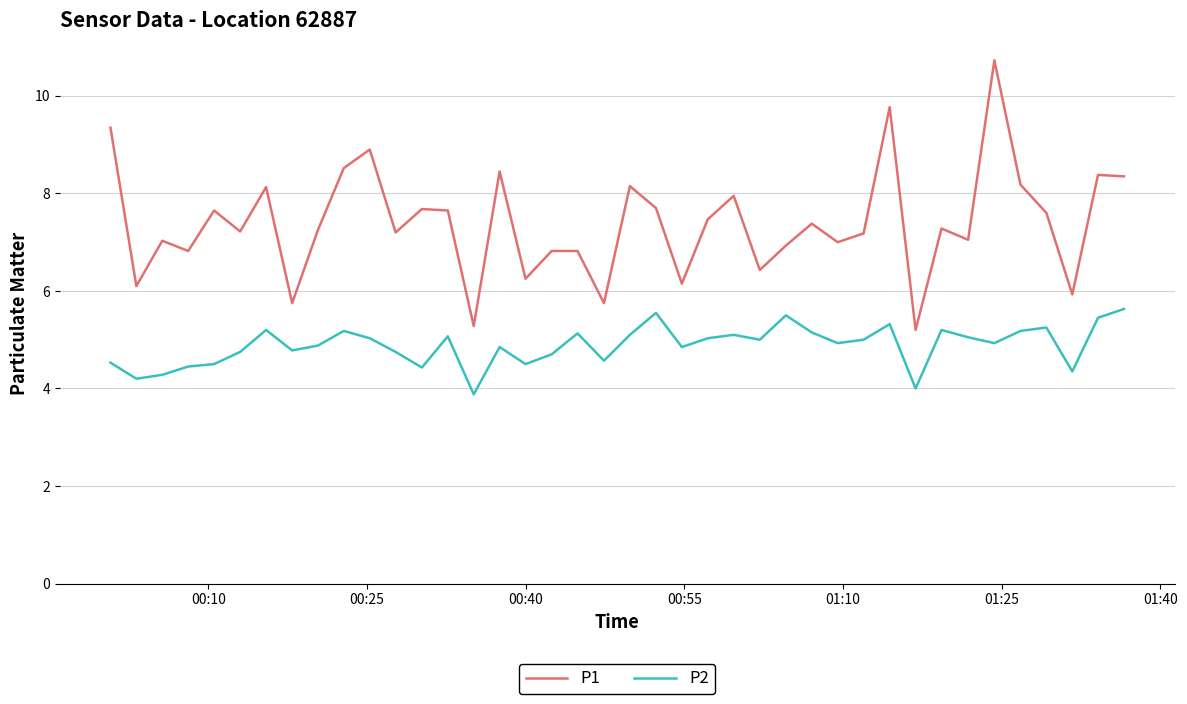

True or false: P1 and P2 intersect in this chart.

False